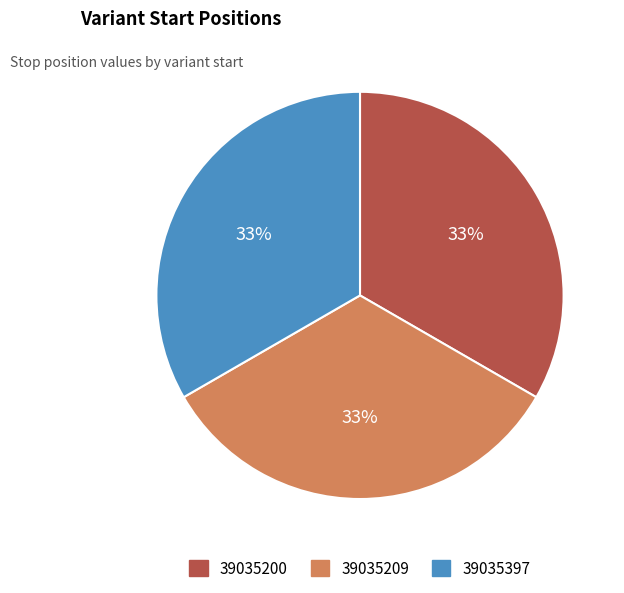

Is there any slice that represents more than half of the pie?

No